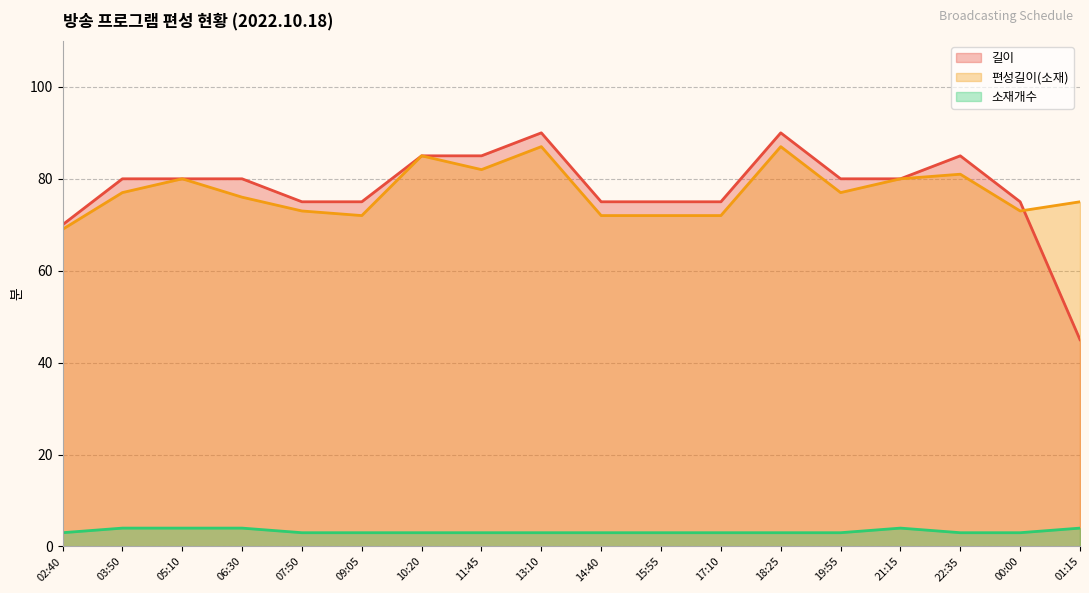

What is the label of the 12th point from the right?

10:20